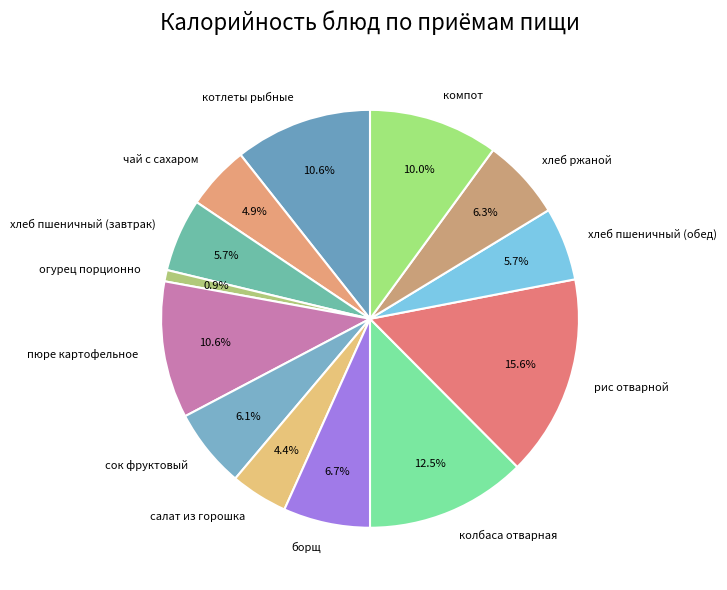

Count the number of slices in the pie.

13